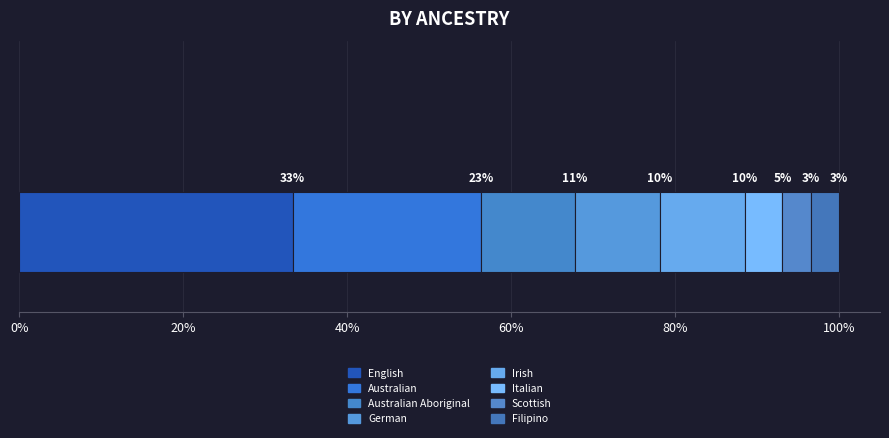

What position from the right is Italian?

3